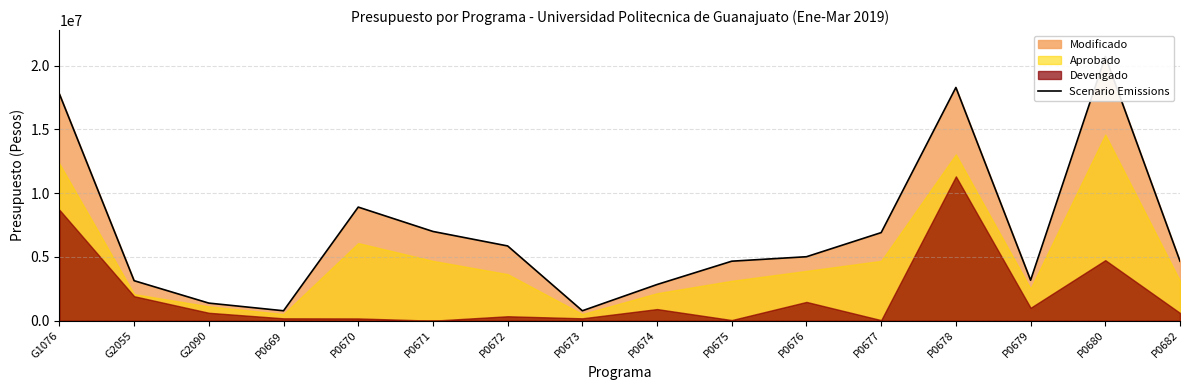

Reading right to left, list all the values displayed in this chart.

4664994.0	20718913.9	3174017.9	18289884.8	6907763.3	5015011.3	4664994.0	2836753.0	777499.0	5860606.2	6997438.2	8908084.7	777499.0	1377499.0	3136099.7	17782705.4